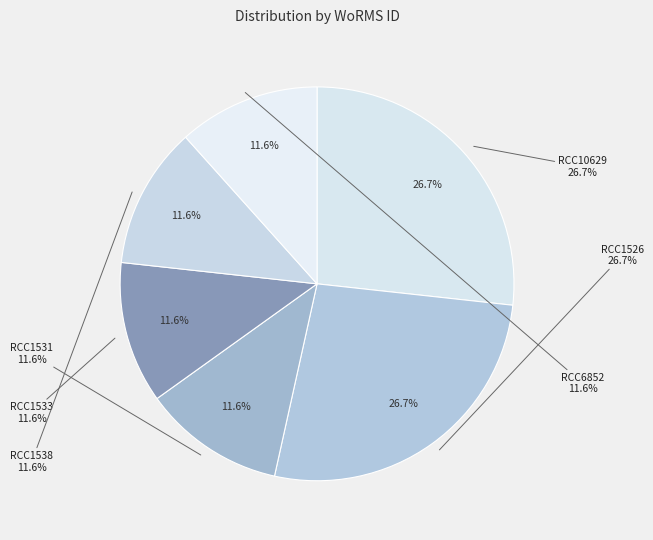

Is RCC1531 the majority of the pie?

No